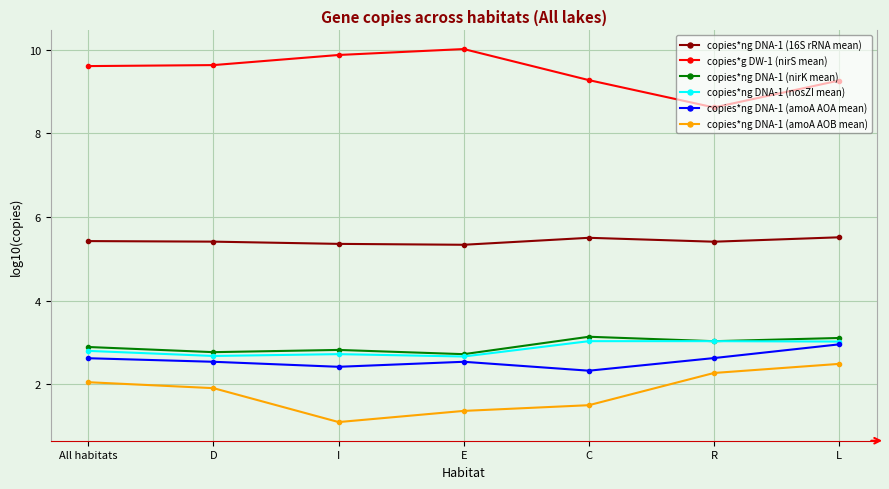

True or false: copies*ng DNA-1 (amoA AOB mean) has more than 2 interior local peaks.

False